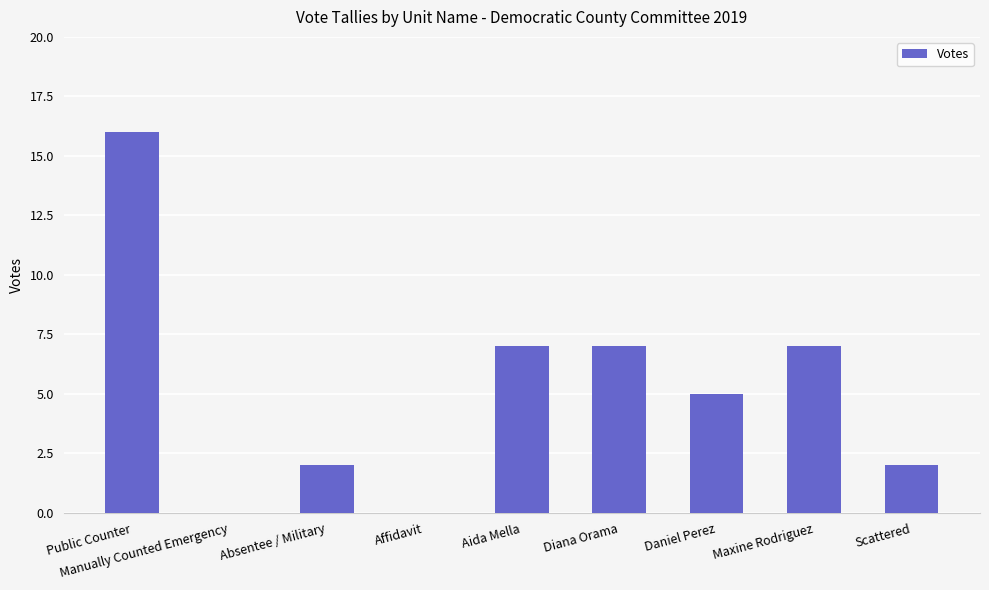

True or false: the data shows 9 at Affidavit.

False